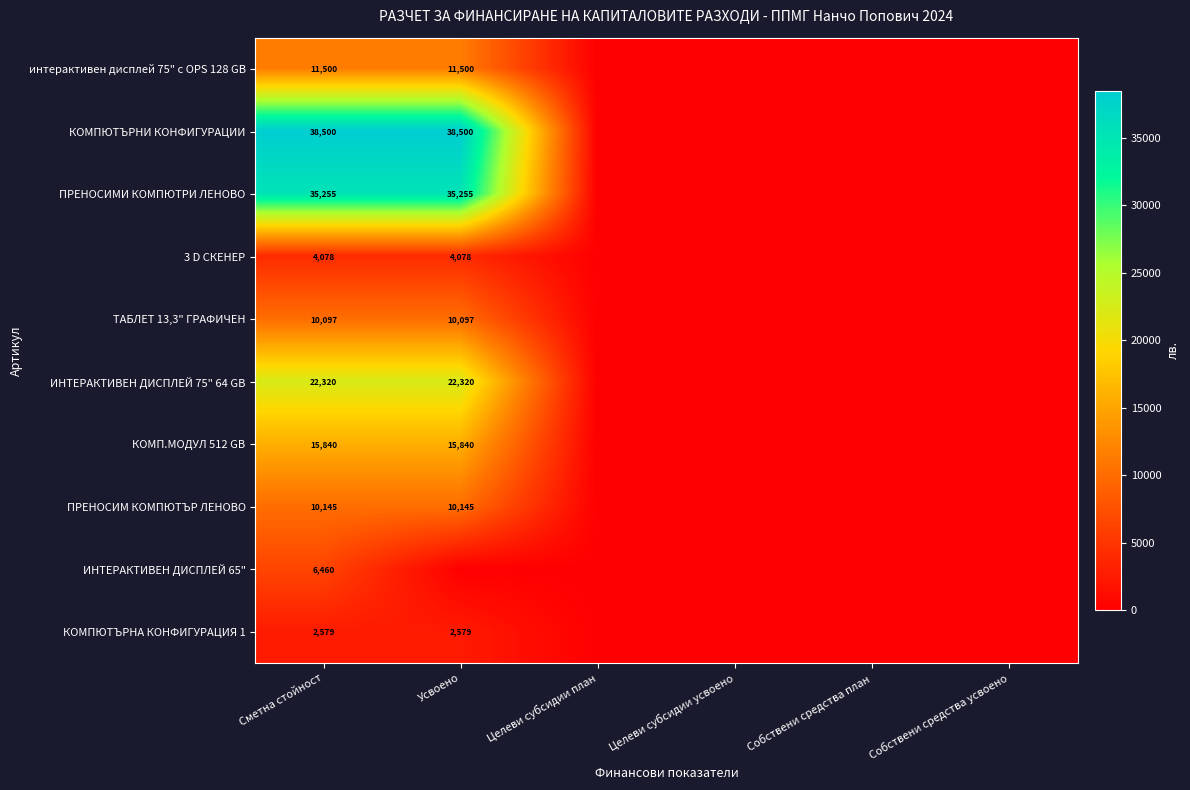

True or false: КОМПЮТЪРНИ КОНФИГУРАЦИИ has a value of 56821 at Сметна стойност.

False